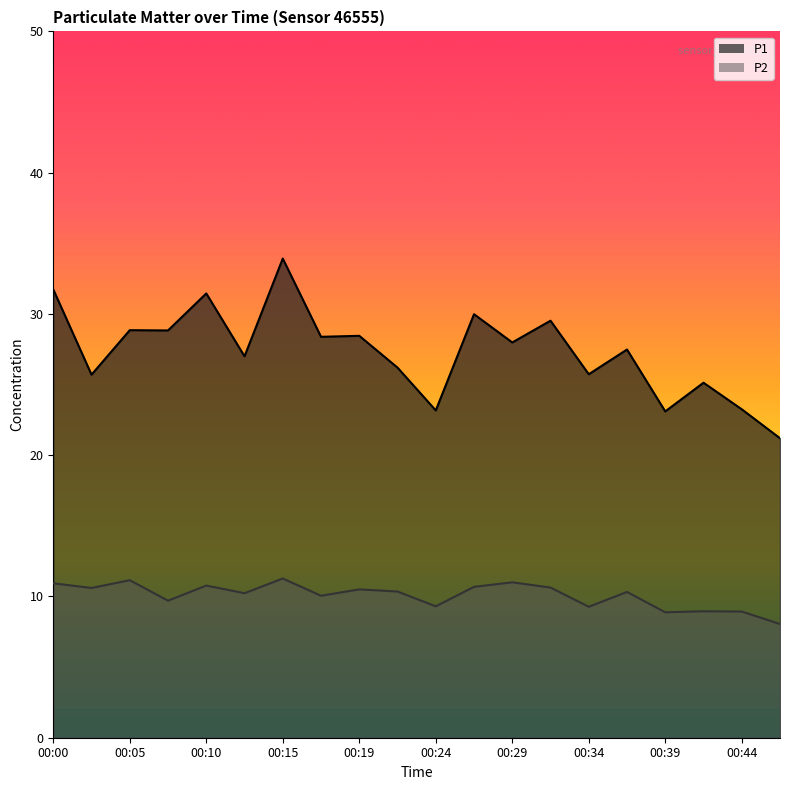

What is the difference between the maximum and minimum values in the P2 series?

3.2